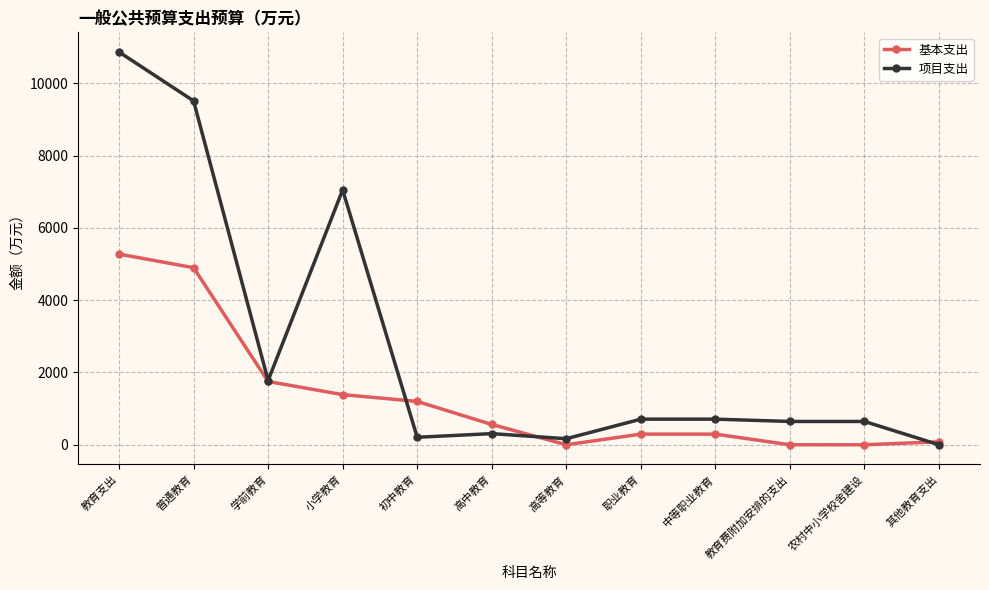

The value of 基本支出 at 学前教育 is 1750.8. True or false?

True